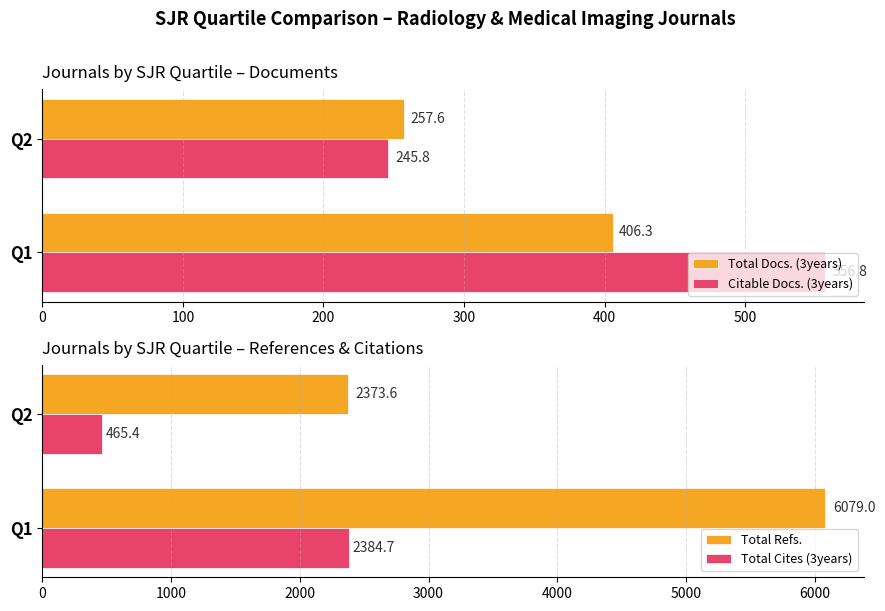

Is it true that Citable Docs. (3years) equals 556.8 at Q1?

True